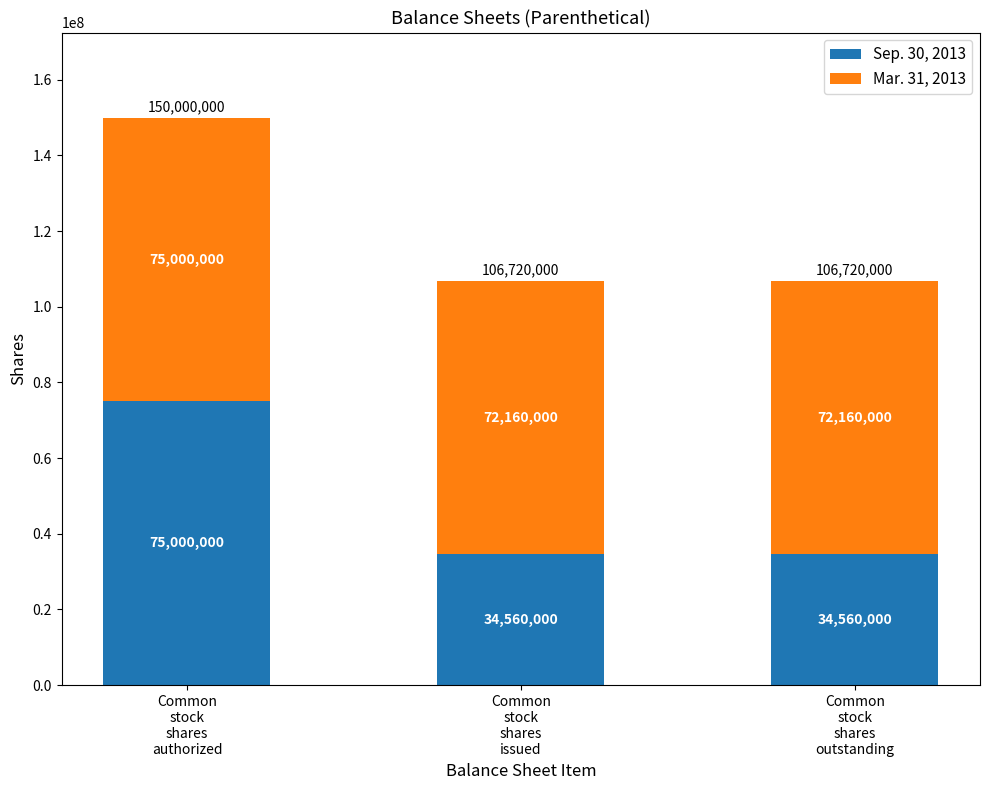

What is the highest value of the Sep. 30, 2013 series?

75000000